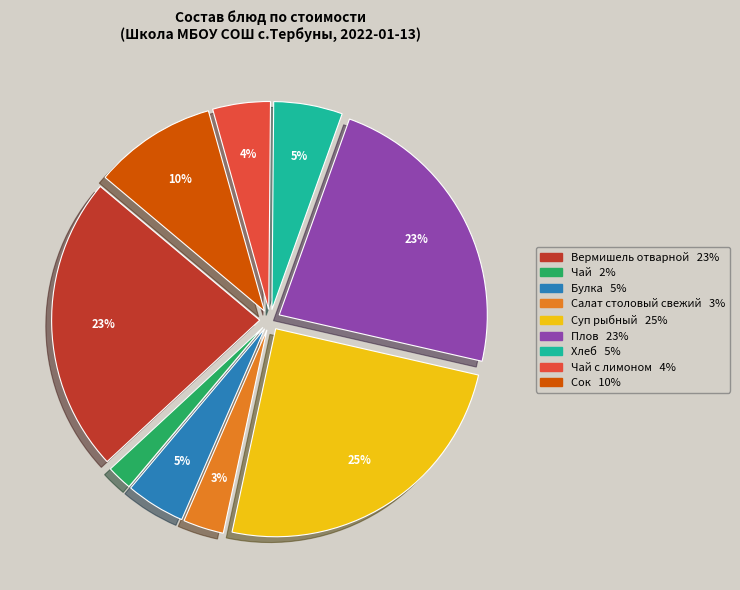

Is there a majority slice in this chart?

No